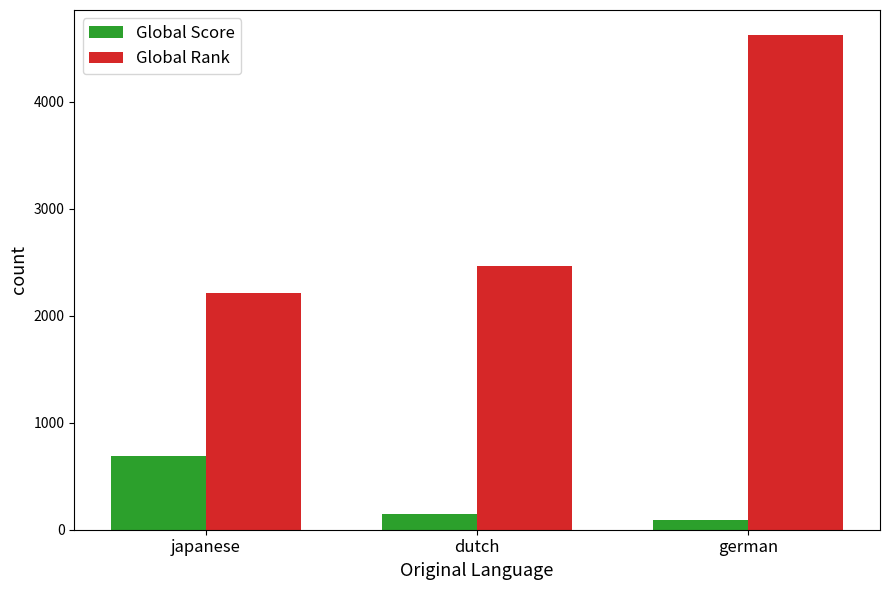

The value of Global Rank at japanese is 2214. True or false?

True